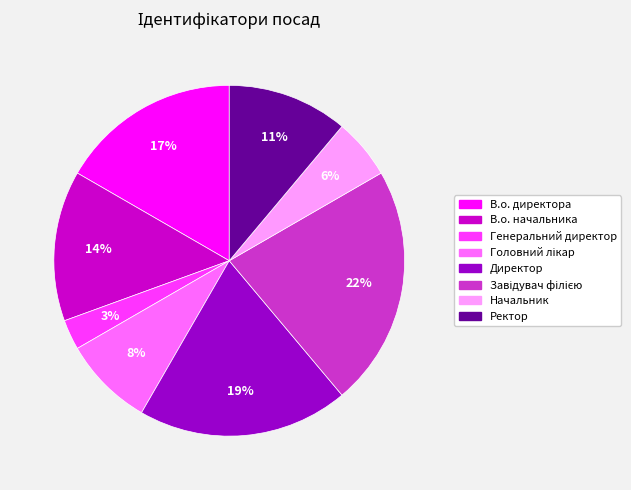

Is it true that В.о. начальника is 4% of the pie?

False